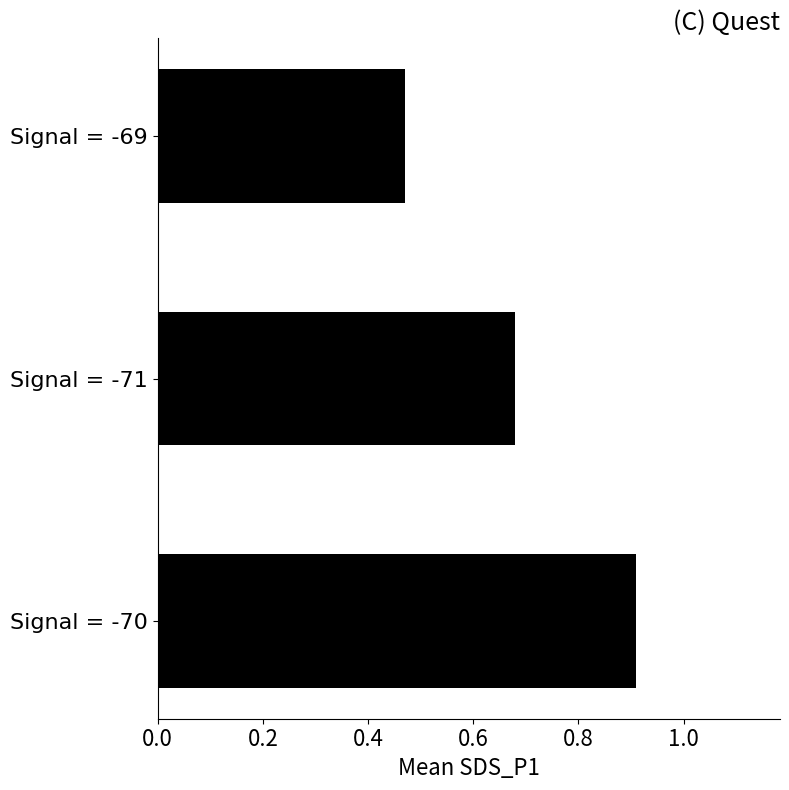

The chart shows a value of 0.2 at Signal = -69. True or false?

False